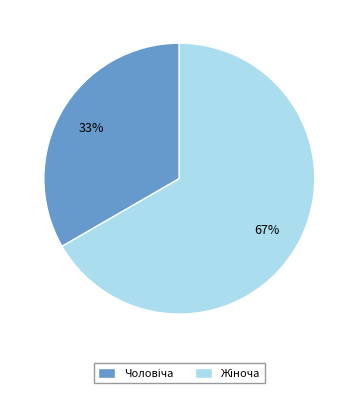

To the nearest percent, what is the average slice percentage?

50%